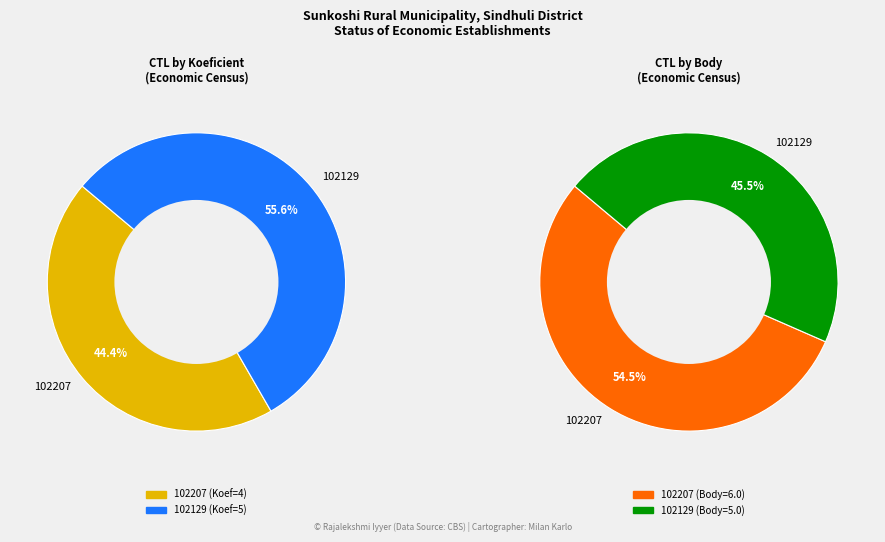

What percentage is NOT represented by 102129?

44.4%